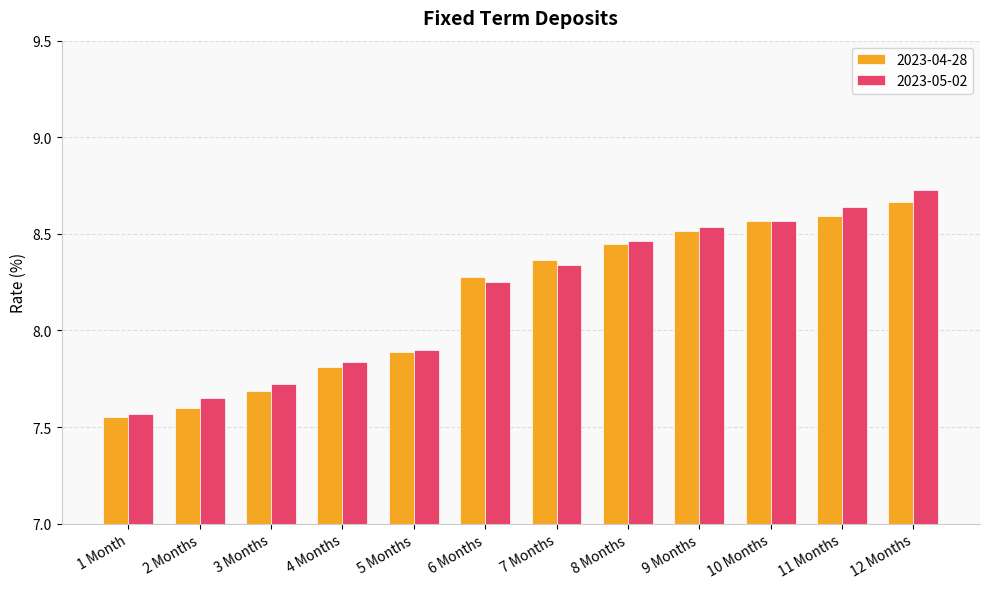

What is the difference between the maximum and minimum values in the 2023-05-02 series?

1.2